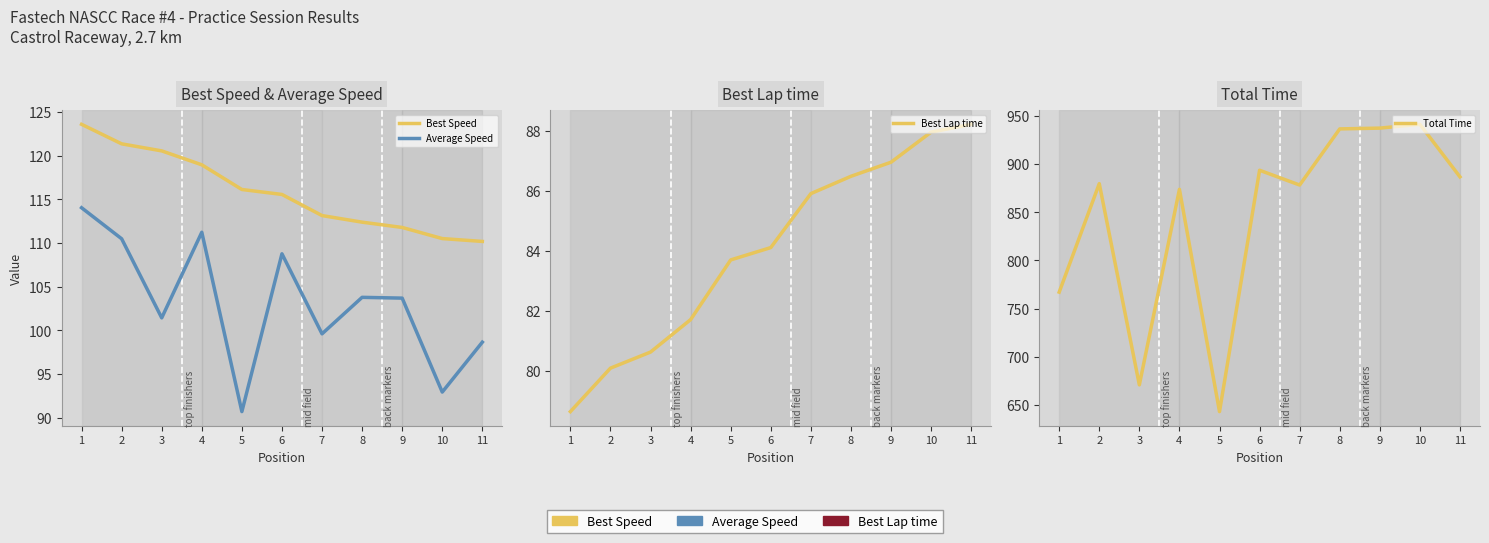

At which category does Total Time reach its first local peak?

2